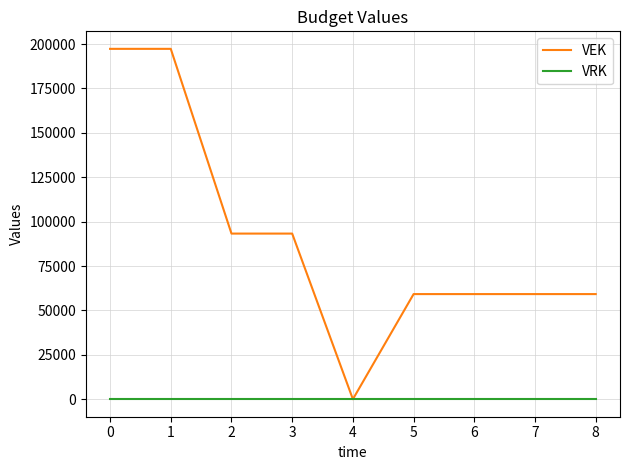

What is the greatest value displayed?

197282